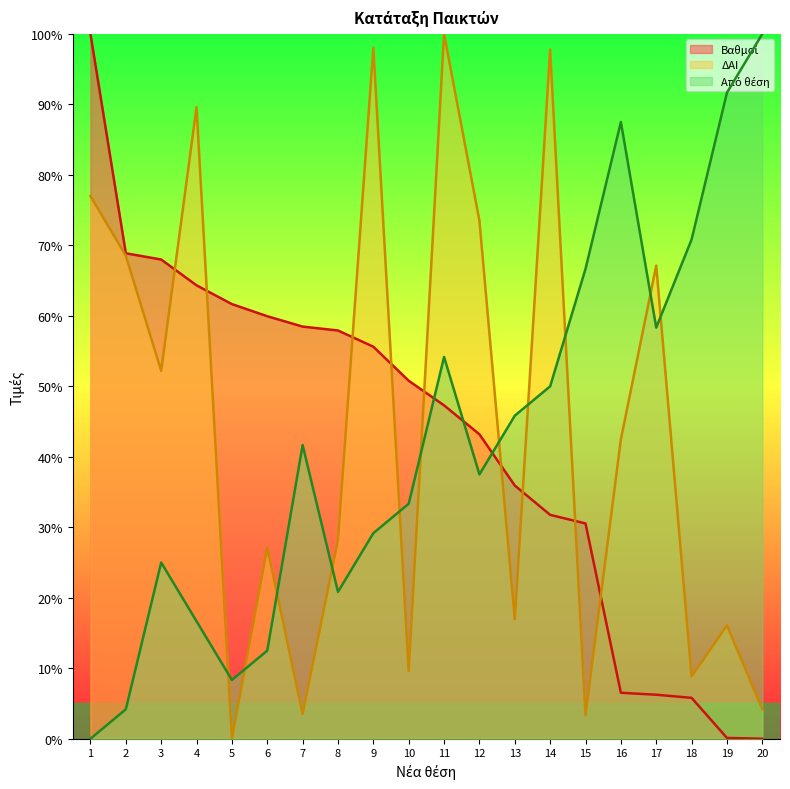

Reading left to right, list all the values displayed in this chart.

Βαθμοί: 100.0	68.9	68.0	64.3	61.7	59.9	58.5	57.9	55.6	50.8	47.3	43.2	35.9	31.8	30.5	6.5	6.2	5.8	0.1	0.0
ΔΑΙ: 77.0	68.5	52.2	89.6	0.0	27.1	3.5	28.2	98.0	9.6	100.0	73.5	17.0	97.8	3.3	42.5	67.1	8.8	16.1	4.2
Από θέση: 0.0	4.2	25.0	16.7	8.3	12.5	41.7	20.8	29.2	33.3	54.2	37.5	45.8	50.0	66.7	87.5	58.3	70.8	91.7	100.0